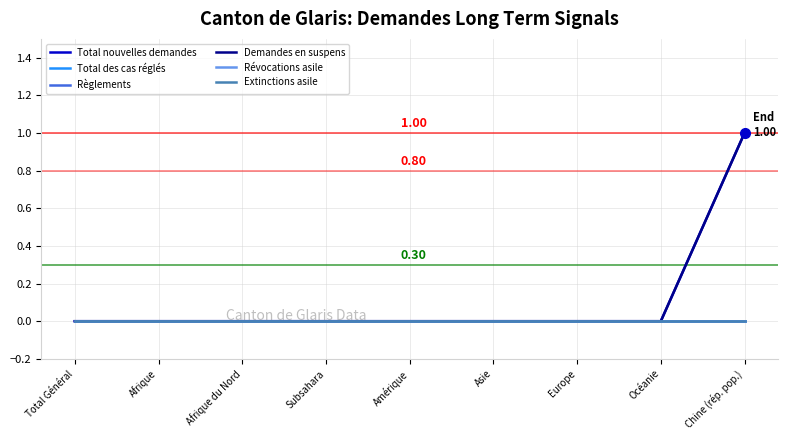

Does the chart display data point markers on the line(s)?

No